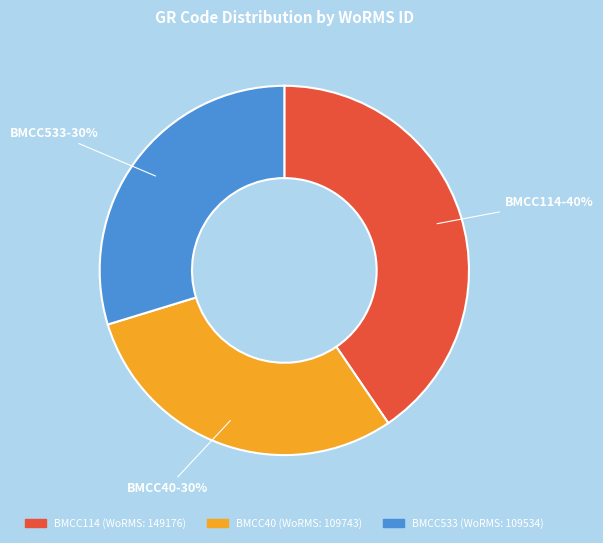

The BMCC40 slice represents 38% of the pie. True or false?

False